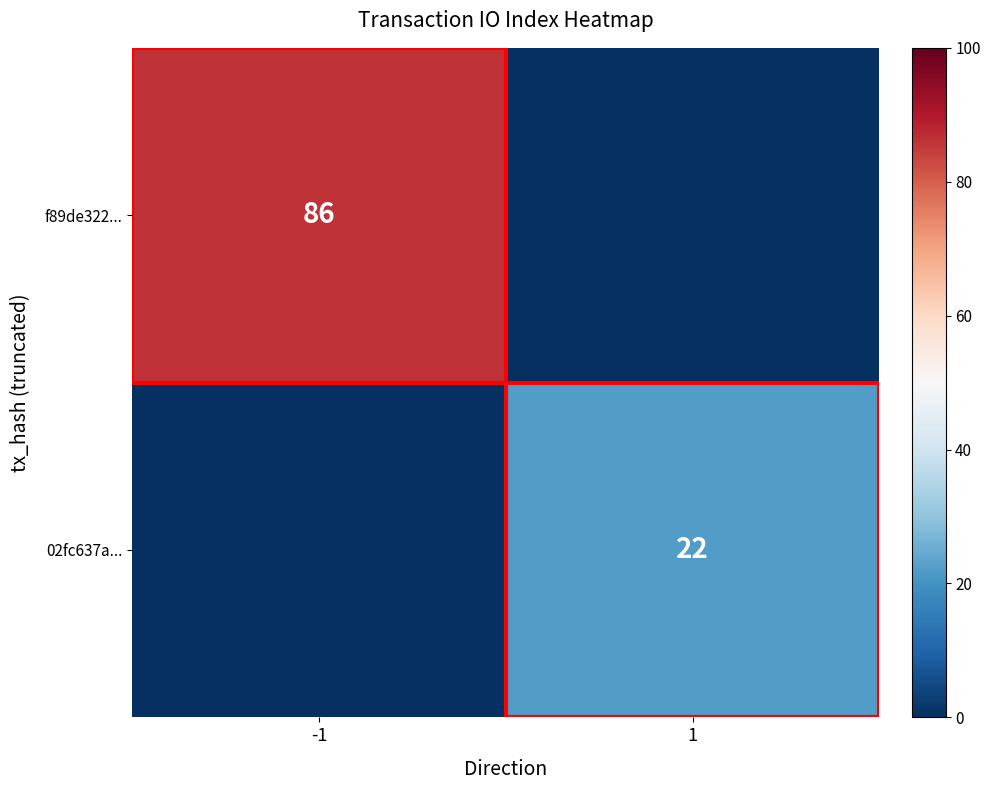

Is it true that 02fc637a... equals 38 at 1?

False